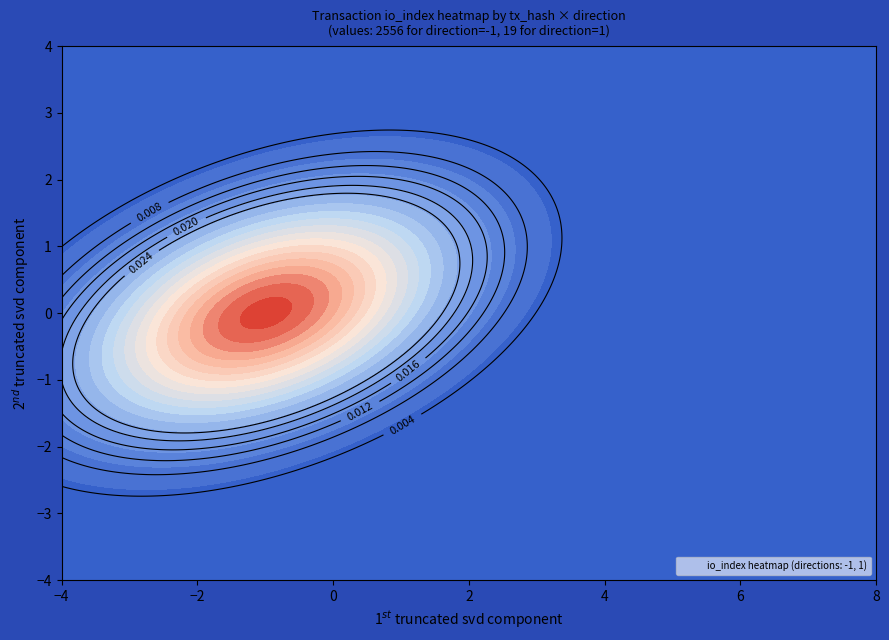

The 4e07ef07aec125cc34d360cae10973d17789f89 series shows 8 at io_index. True or false?

False